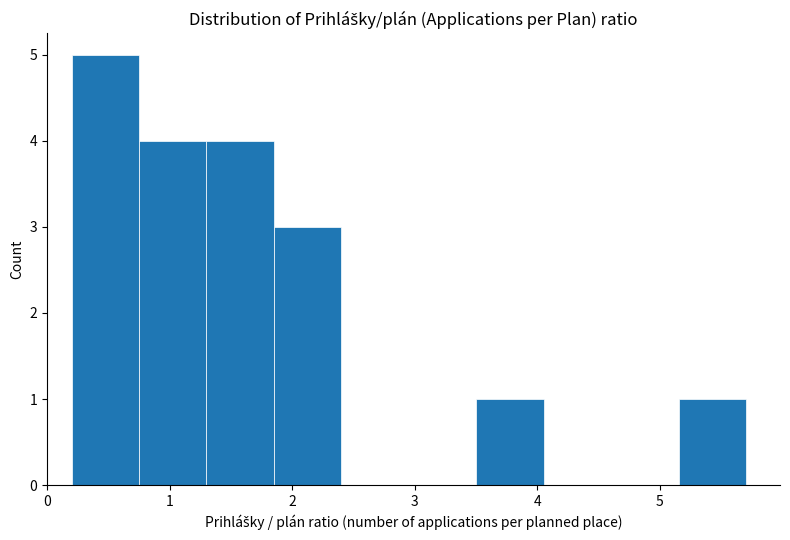

Which range on the x-axis has the tallest bar?

0.2 to 0.8